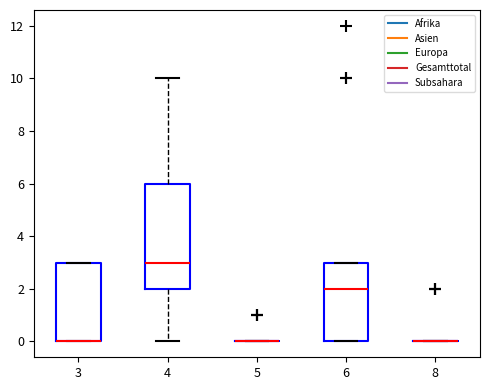

Reading left to right, read every box against the y-axis: the position of its median line, the range the box covers, and the ends of its whiskers. The values are not printed on the chart, so give them approximately, as read against the axis.

3: median 0 (drawn on the box's lower edge), box 0 to 3, whiskers 0 to 3
4: median 3, box 2 to 6, whiskers 0 to 10
5: box collapsed to a line at 0, whiskers 0 to 0
6: median 2, box 0 to 3, whiskers 0 to 3
8: box collapsed to a line at 0, whiskers 0 to 0